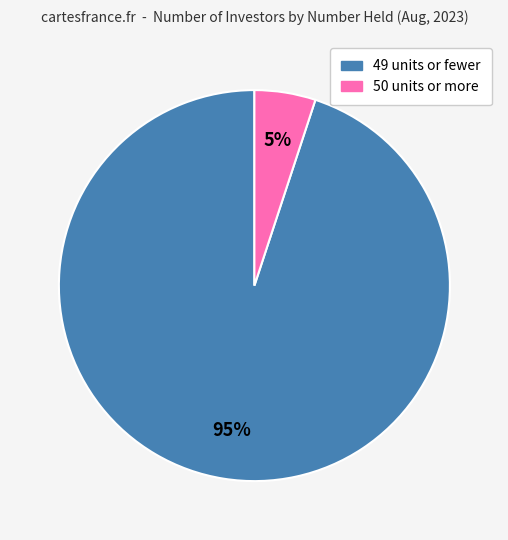

Is there any slice that represents more than half of the pie?

Yes